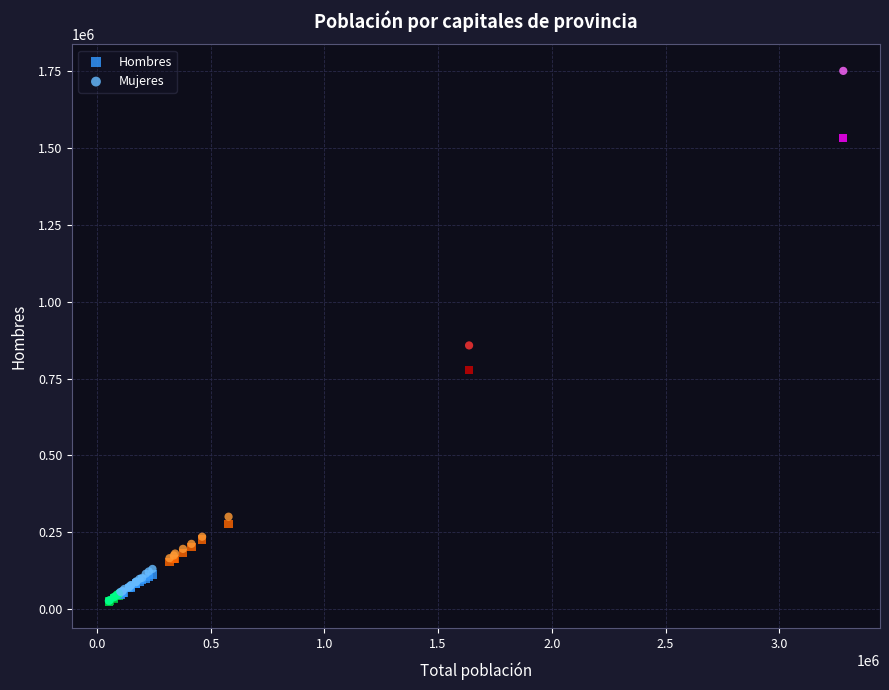

In the Mujeres series, what Y value is closest to 888683?

857519